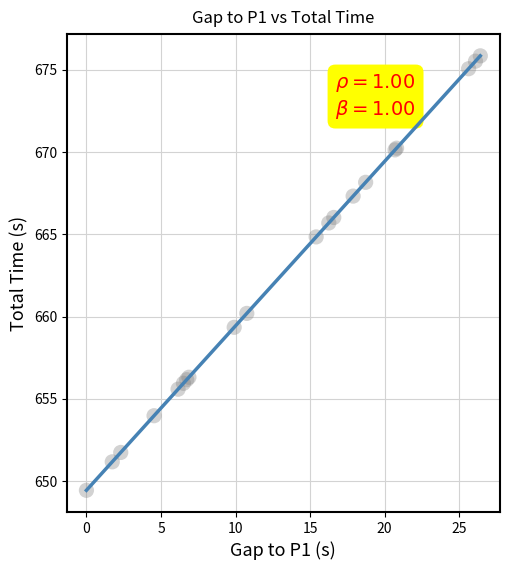

What Y value in the scatter plot is closest to 662?

660.2